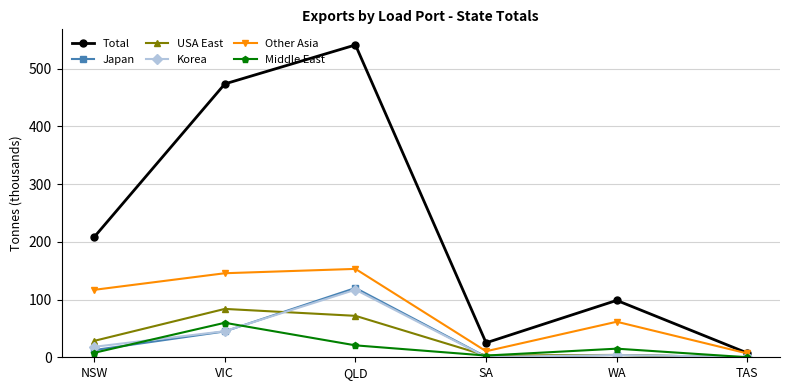

What is the difference between the maximum and minimum values in the Other Asia series?

146.5